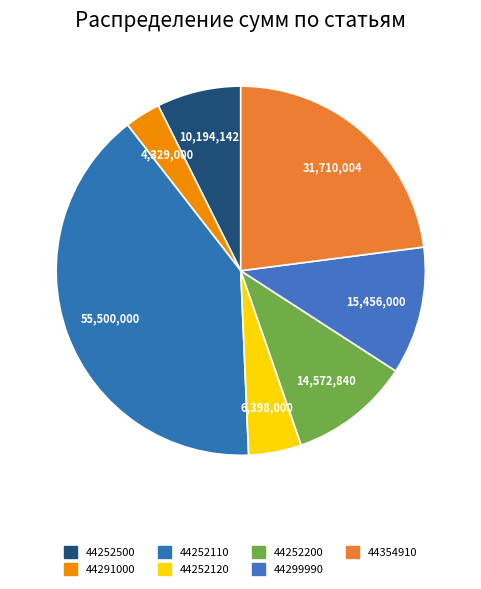

Does 44252200 account for over 50% of the chart?

No